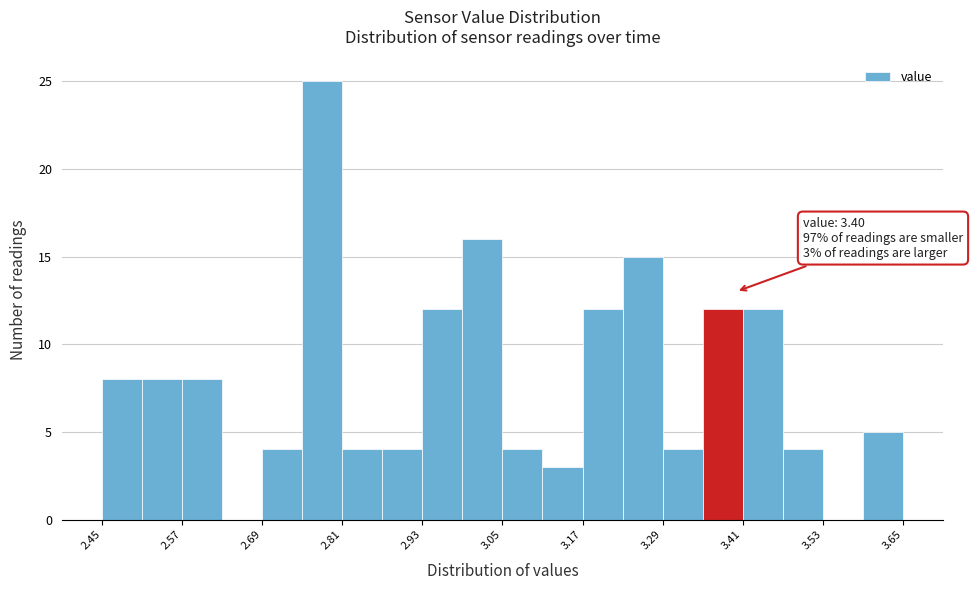

Around what value on the x-axis is the tallest bar? Give the approximate position of its centre, as read against the axis.

2.78